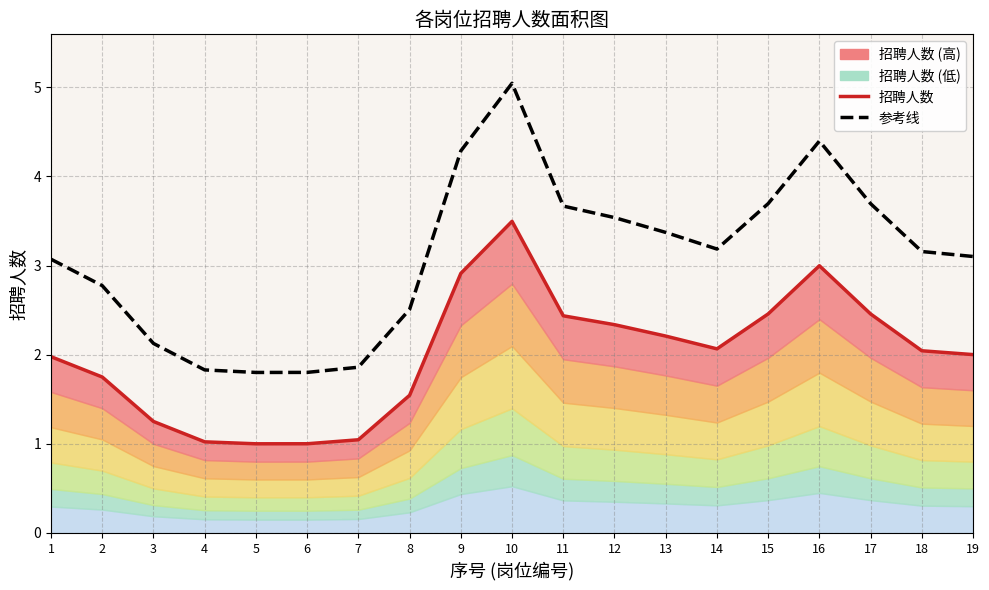

Reading right to left, extract all data points from this chart.

招聘人数: 19=2.0	18=2.0	17=2.5	16=3.0	15=2.5	14=2.1	13=2.2	12=2.3	11=2.4	10=3.5	9=2.9	8=1.5	7=1.0	6=1.0	5=1.0	4=1.0	3=1.3	2=1.7	1=2.0
参考线: 19=3.1	18=3.2	17=3.7	16=4.4	15=3.7	14=3.2	13=3.4	12=3.5	11=3.7	10=5.0	9=4.3	8=2.5	7=1.9	6=1.8	5=1.8	4=1.8	3=2.1	2=2.8	1=3.1